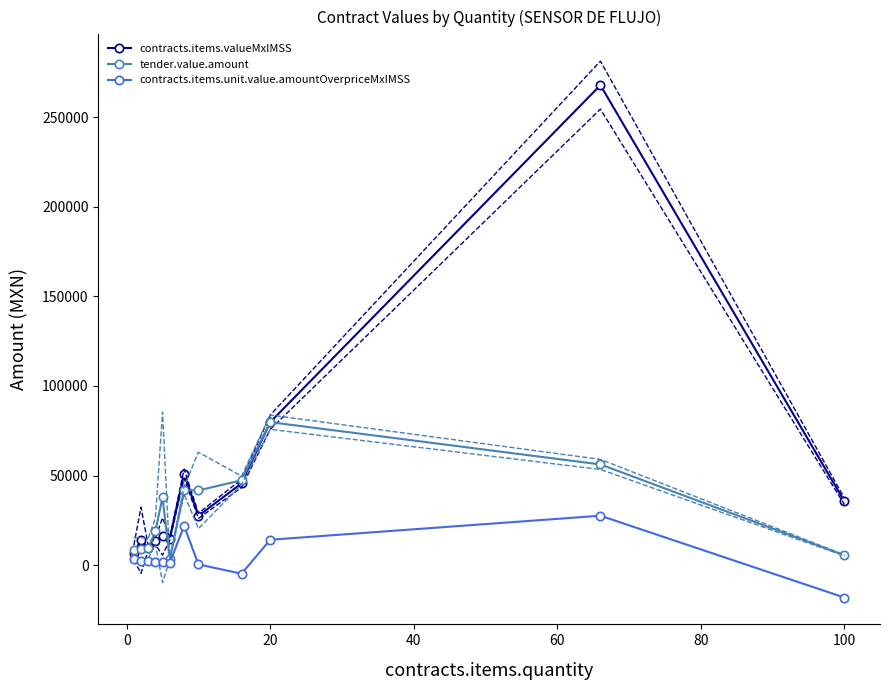

True or false: contracts.items.valueMxIMSS has more than 0 interior local peaks.

True